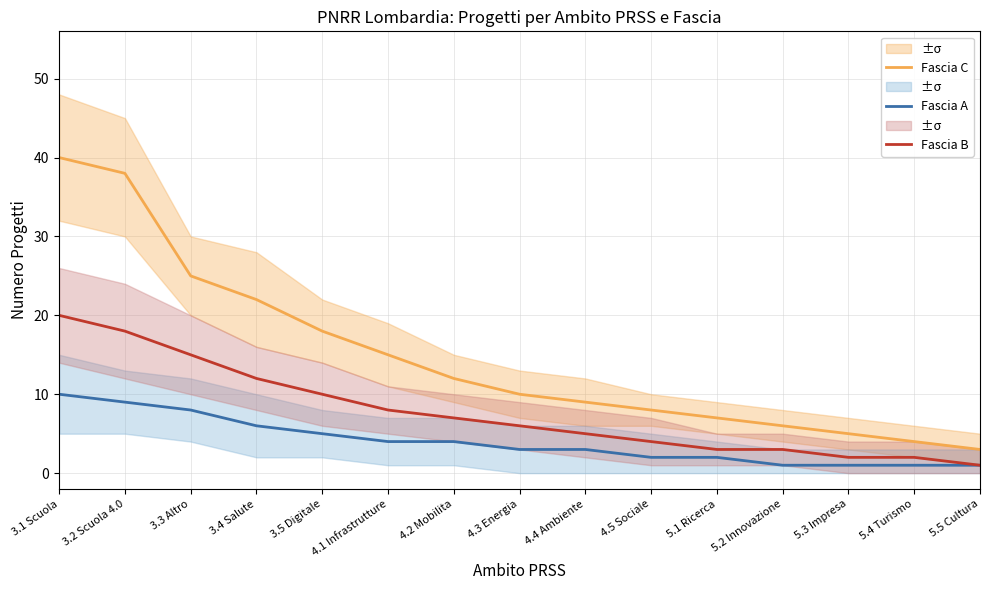

What is the label of the 4th point from the left?

3.4 Salute